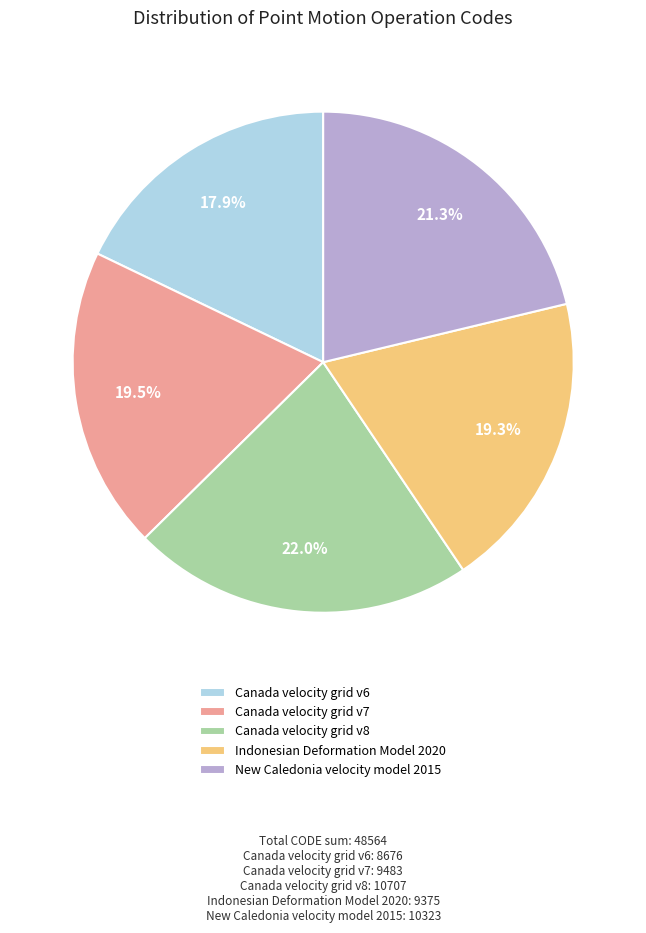

What is the ratio of the value at Canada velocity grid v8 to the value at Canada velocity grid v6?

1.2